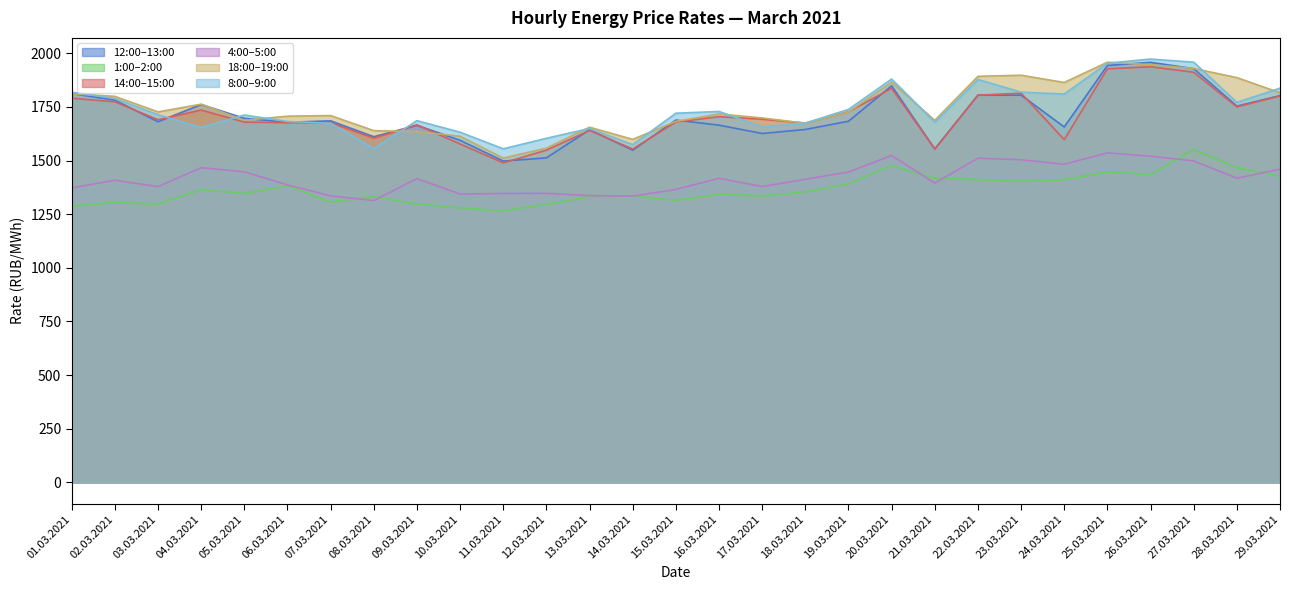

What is the total value across all series at 01.03.2021?

9891.9